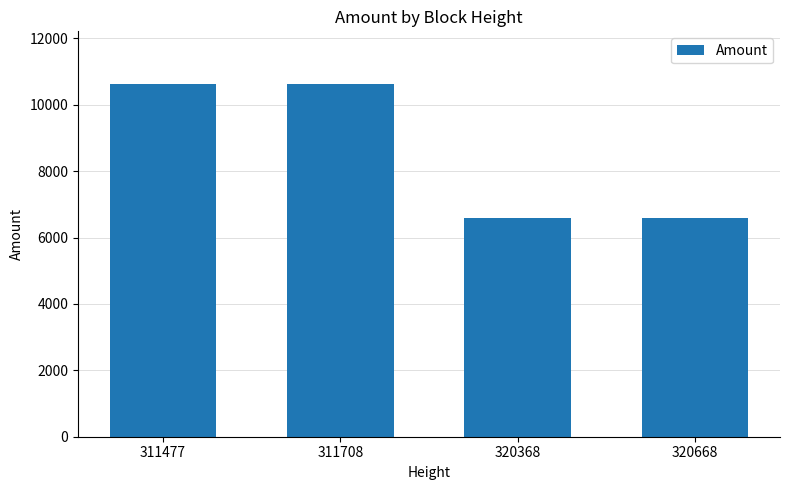

The chart shows a value of 6598 at 320368. True or false?

True